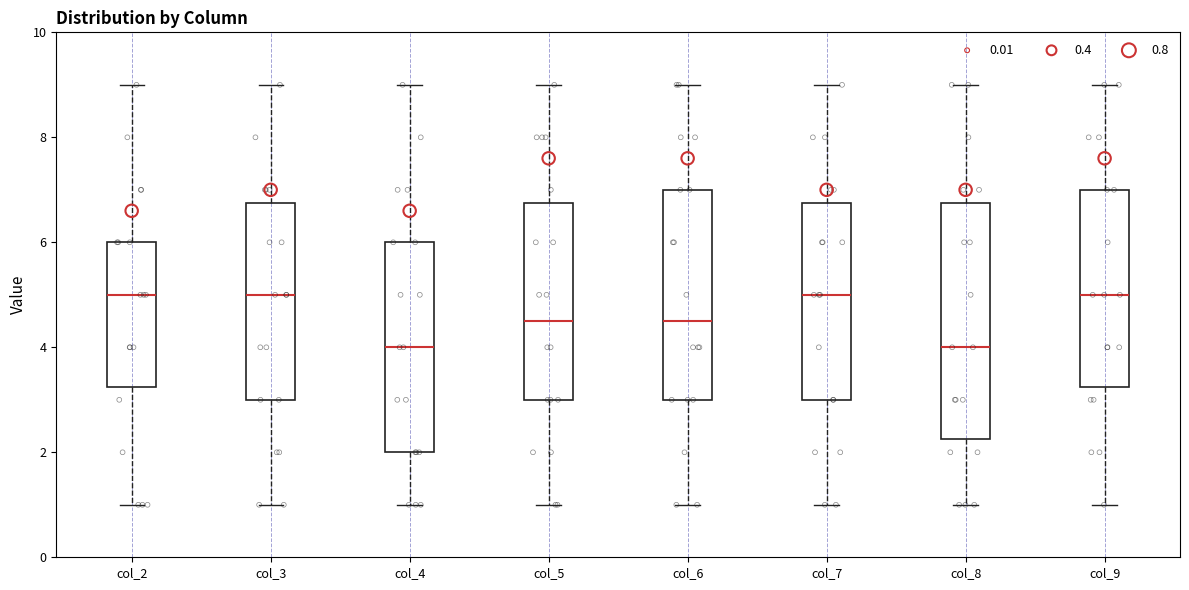

Where is the upper edge of the box for col_4 on the y-axis? The values are not printed on the chart, so give them approximately, as read against the axis.

6.0